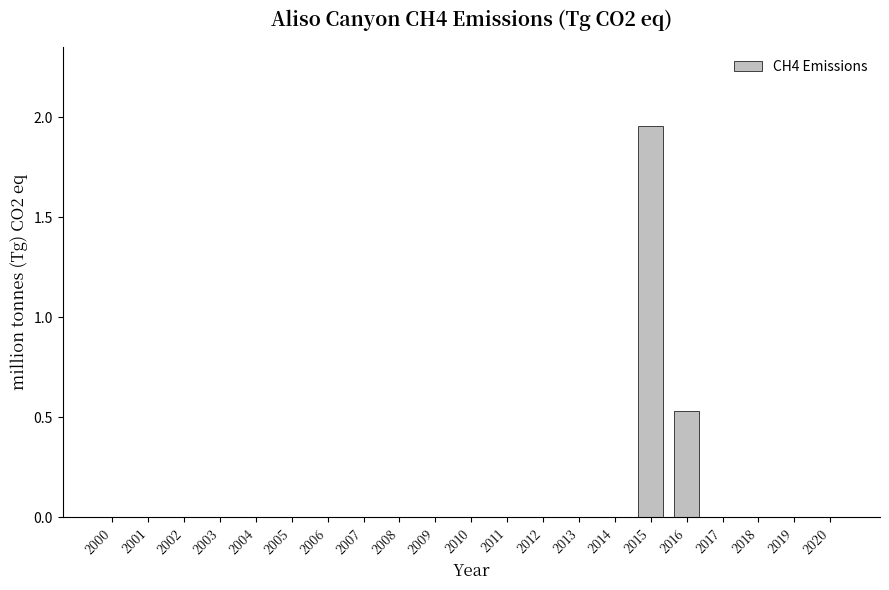

The value at 2001 is 0.0. True or false?

True